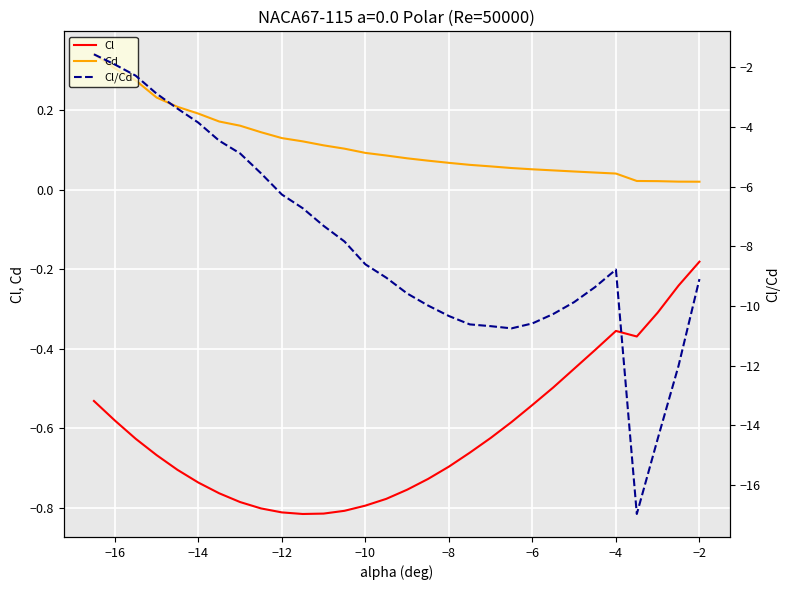

How many categories are shown in the chart?

30